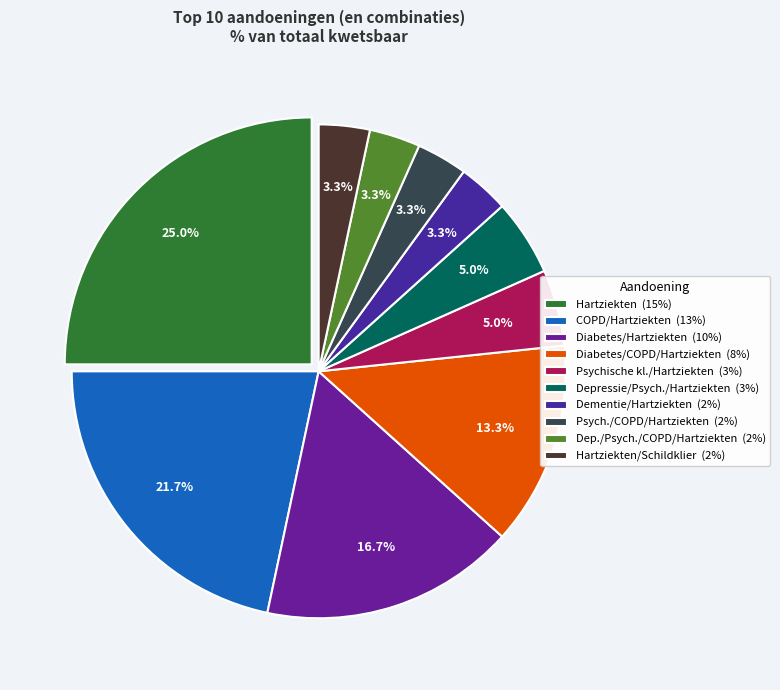

Count the number of slices in the pie.

10